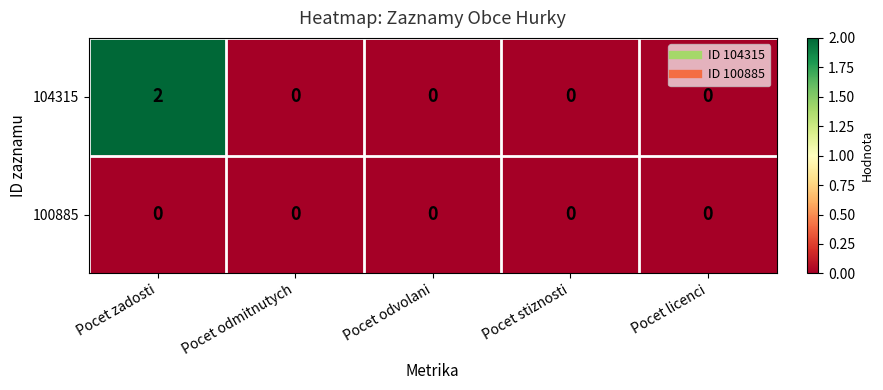

List the series in order of their peak value, highest first.

104315, 100885